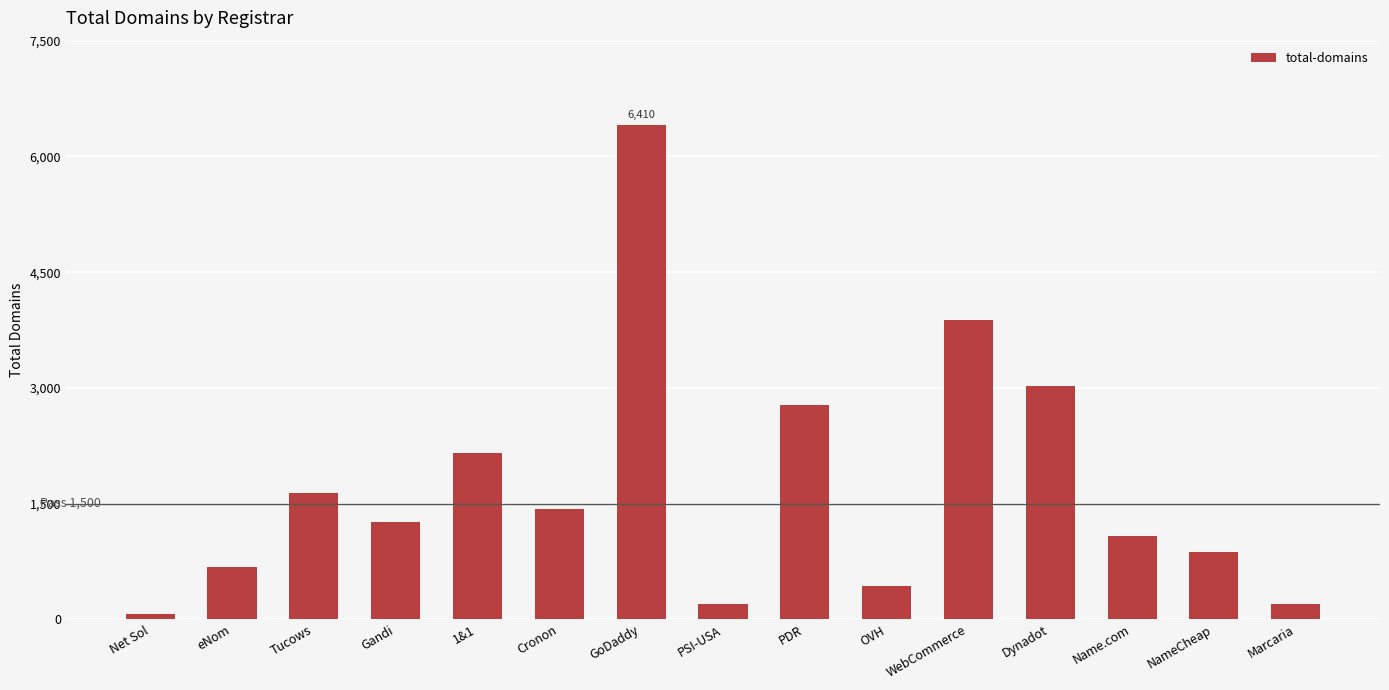

Which category has the highest value across all series?

GoDaddy